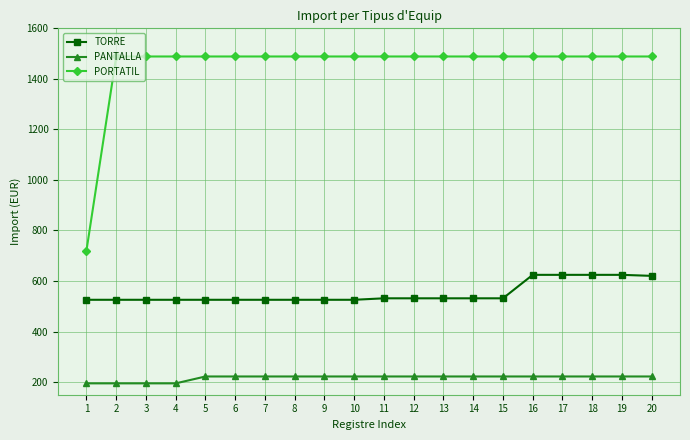

Rank the series by their maximum value, from highest to lowest.

PORTATIL, TORRE, PANTALLA